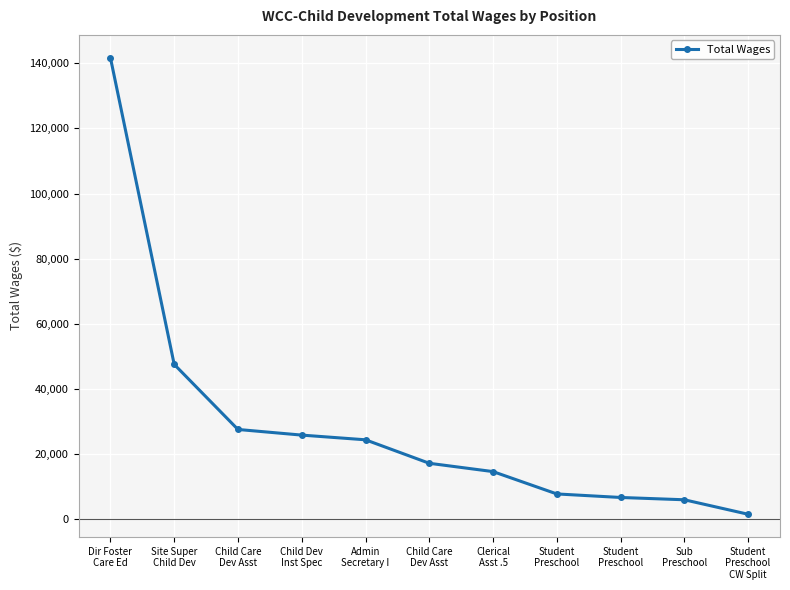

How many data points are less than 17164?

5